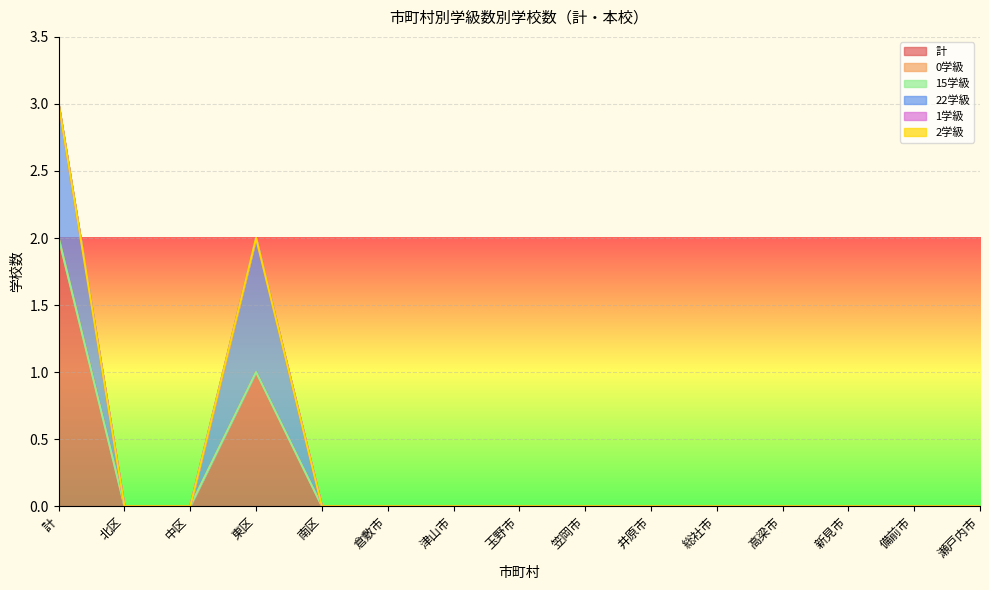

True or false: 2学級 and 22学級 cross at least once.

False